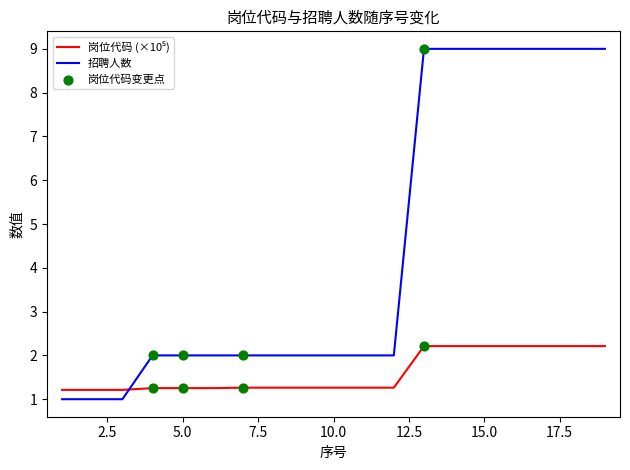

Which series has the largest total across all categories?

招聘人数